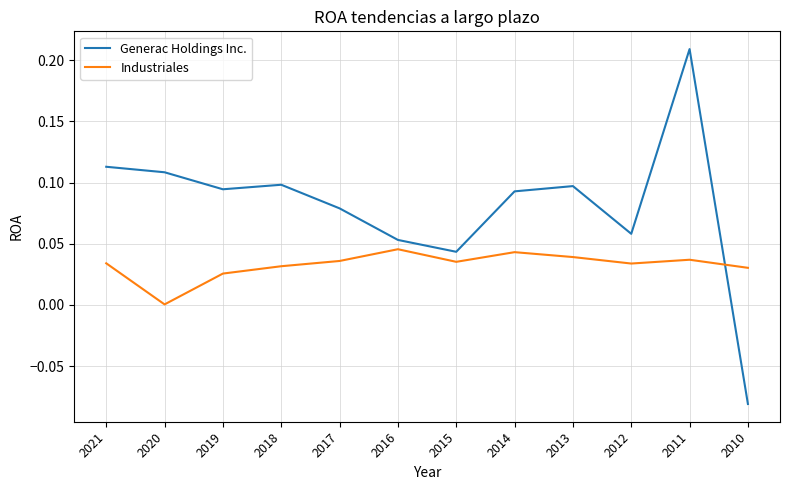

How many interior local valleys does the Industriales series have?

3